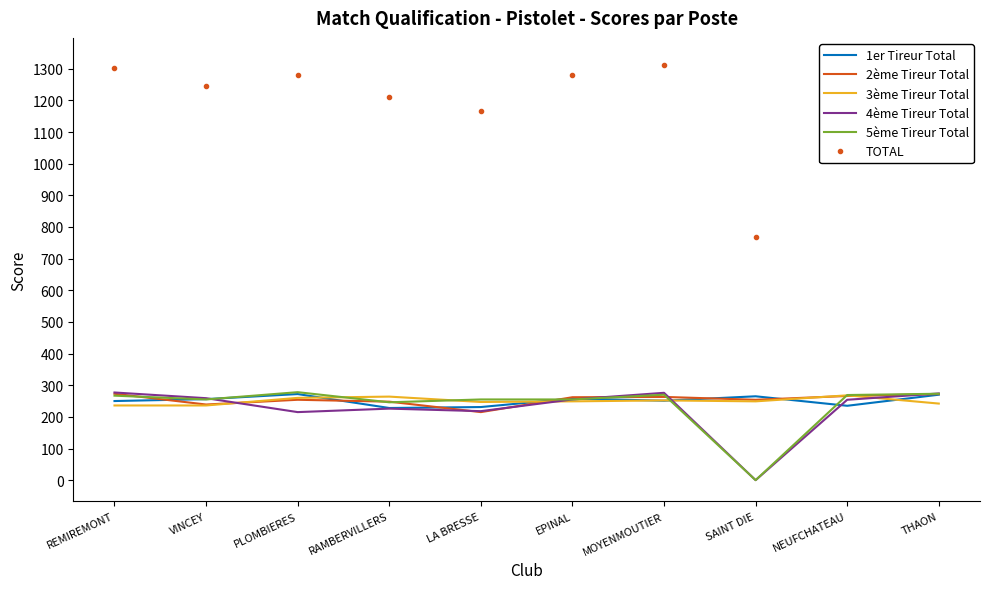

At how many categories does at least one series exceed 425?

10